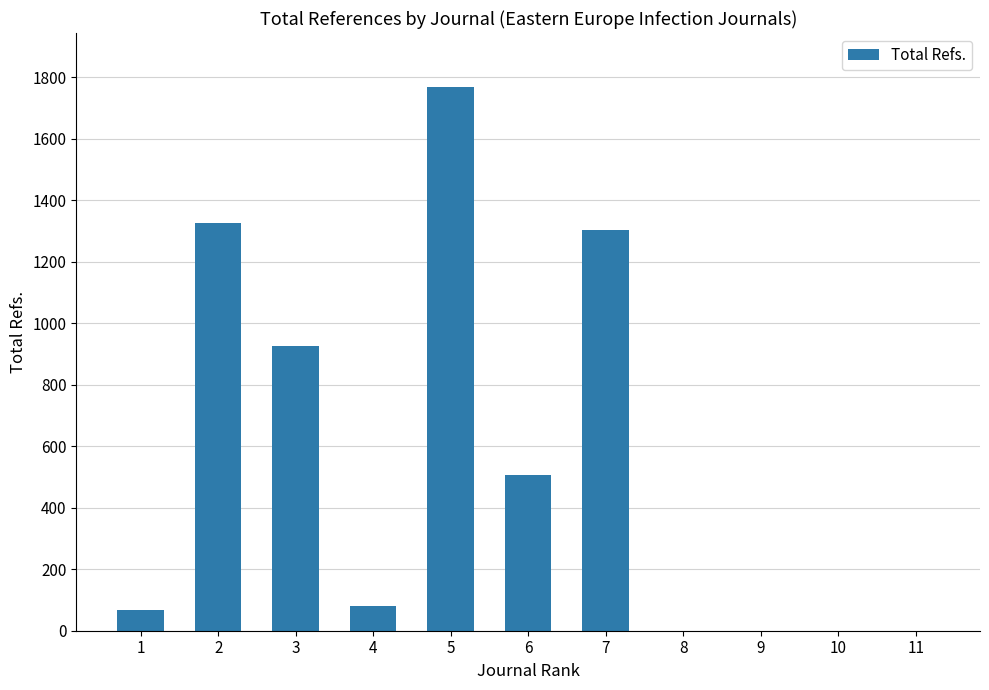

Is it true that the value at 9 is -682?

False